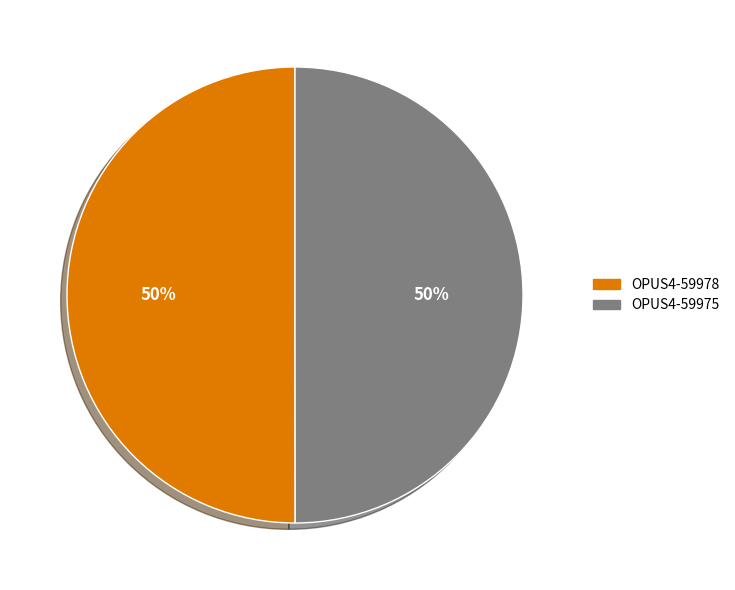

Do OPUS4-59975 and OPUS4-59978 together represent more than half of the pie?

Yes